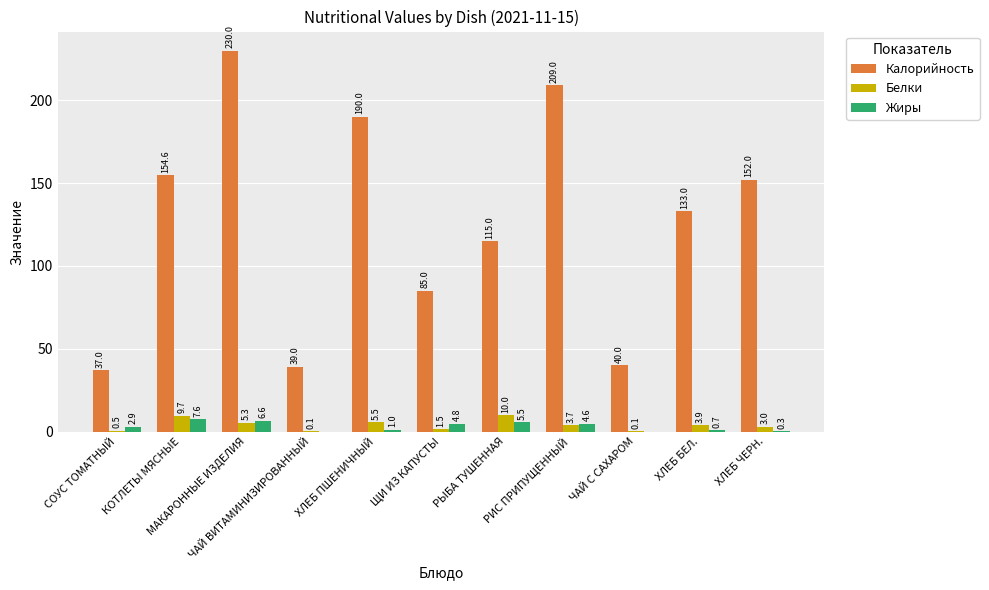

Reading left to right, what are all the values shown in this chart?

Калорийность: СОУС ТОМАТНЫЙ=37.0	КОТЛЕТЫ МЯСНЫЕ=154.6	МАКАРОННЫЕ ИЗДЕЛИЯ=230.0	ЧАЙ ВИТАМИНИЗИРОВАННЫЙ=39.0	ХЛЕБ ПШЕНИЧНЫЙ=190.0	ЩИ ИЗ КАПУСТЫ=85.0	РЫБА ТУШЕННАЯ=115.0	РИС ПРИПУЩЕННЫЙ=209.0	ЧАЙ С САХАРОМ=40.0	ХЛЕБ БЕЛ.=133.0	ХЛЕБ ЧЕРН.=152.0
Белки: СОУС ТОМАТНЫЙ=0.5	КОТЛЕТЫ МЯСНЫЕ=9.7	МАКАРОННЫЕ ИЗДЕЛИЯ=5.3	ЧАЙ ВИТАМИНИЗИРОВАННЫЙ=0.1	ХЛЕБ ПШЕНИЧНЫЙ=5.5	ЩИ ИЗ КАПУСТЫ=1.5	РЫБА ТУШЕННАЯ=10.0	РИС ПРИПУЩЕННЫЙ=3.7	ЧАЙ С САХАРОМ=0.1	ХЛЕБ БЕЛ.=3.9	ХЛЕБ ЧЕРН.=3.0
Жиры: СОУС ТОМАТНЫЙ=2.9	КОТЛЕТЫ МЯСНЫЕ=7.6	МАКАРОННЫЕ ИЗДЕЛИЯ=6.6	ЧАЙ ВИТАМИНИЗИРОВАННЫЙ=0.0	ХЛЕБ ПШЕНИЧНЫЙ=1.0	ЩИ ИЗ КАПУСТЫ=4.8	РЫБА ТУШЕННАЯ=5.5	РИС ПРИПУЩЕННЫЙ=4.6	ЧАЙ С САХАРОМ=0.0	ХЛЕБ БЕЛ.=0.7	ХЛЕБ ЧЕРН.=0.3